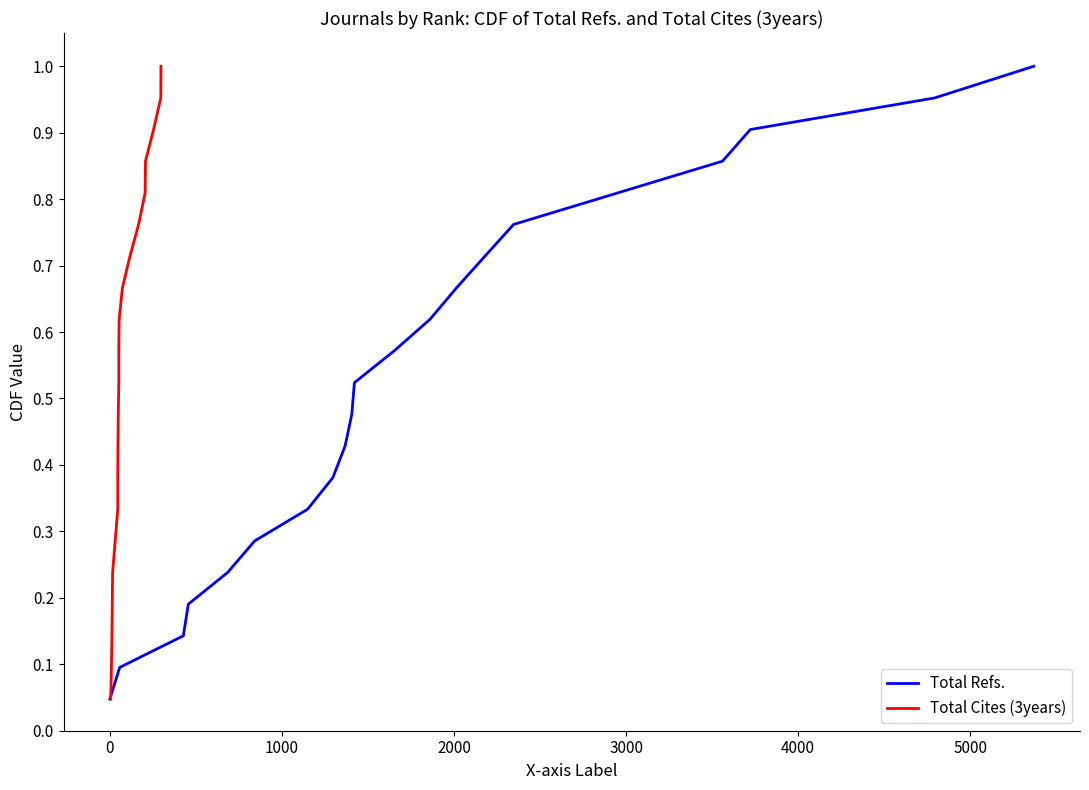

How many lines are shown in the chart?

2